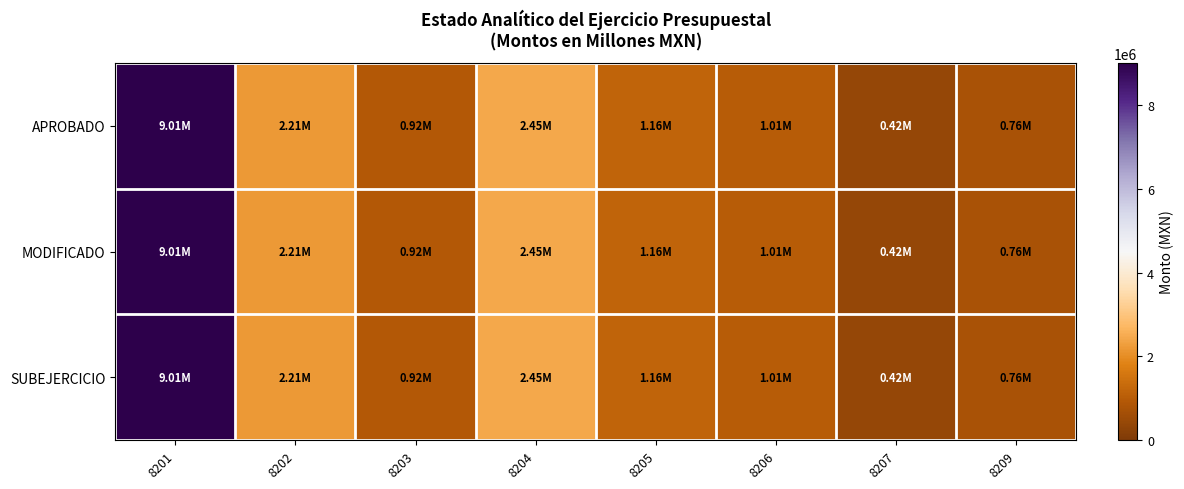

Which series has the widest spread of values?

APROBADO